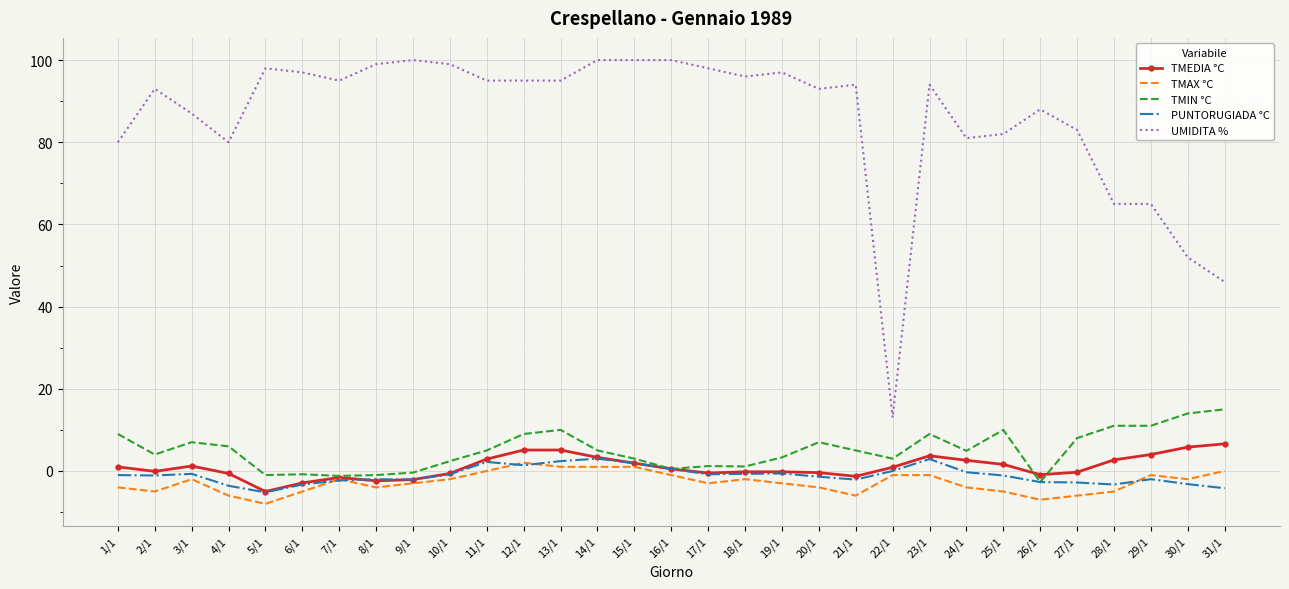

Which series has the largest total across all categories?

UMIDITA %